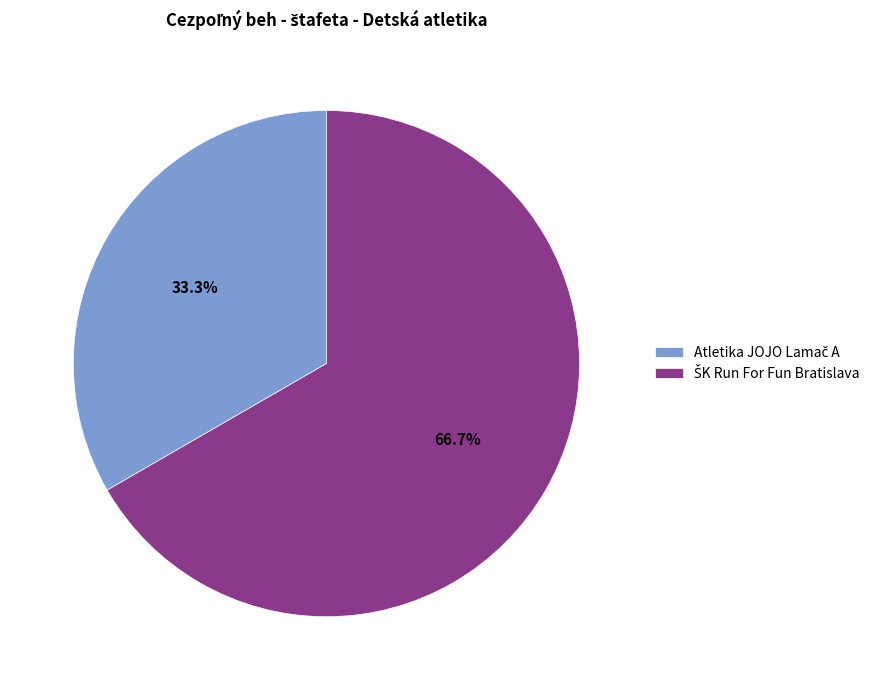

Is there a majority slice in this chart?

Yes